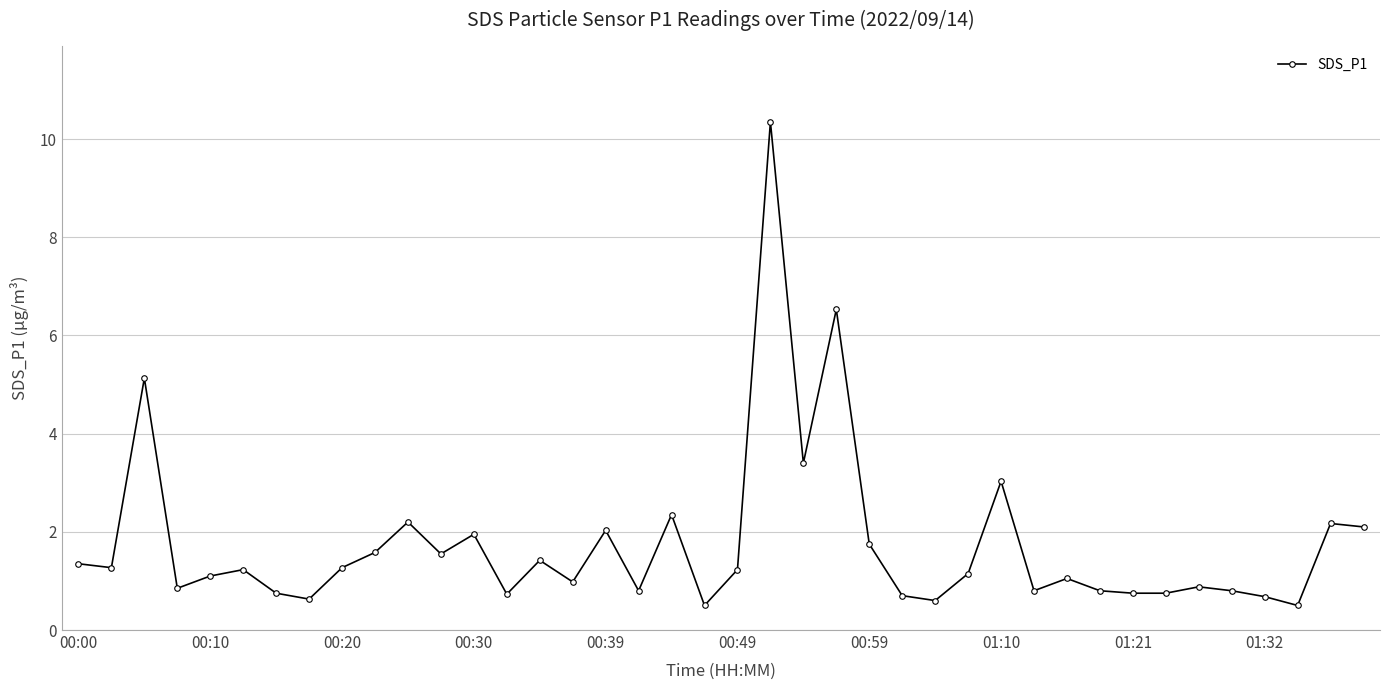

What is the value of the 33rd point from the left?

0.8